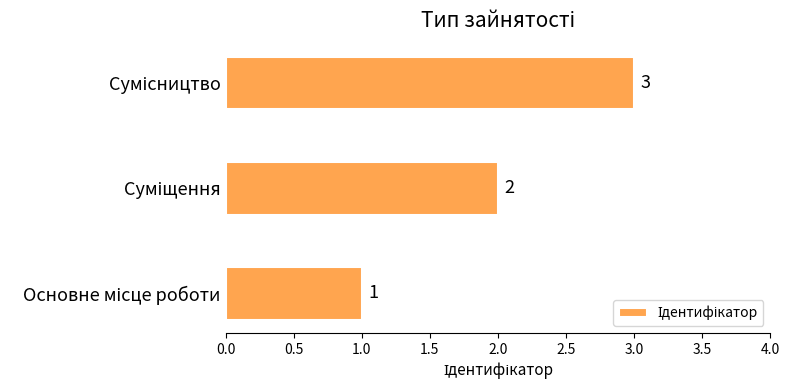

What is the sum of all values?

6